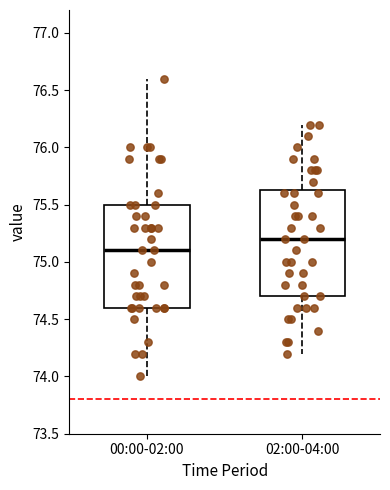

Which box has the lowest median line?

00:00-02:00